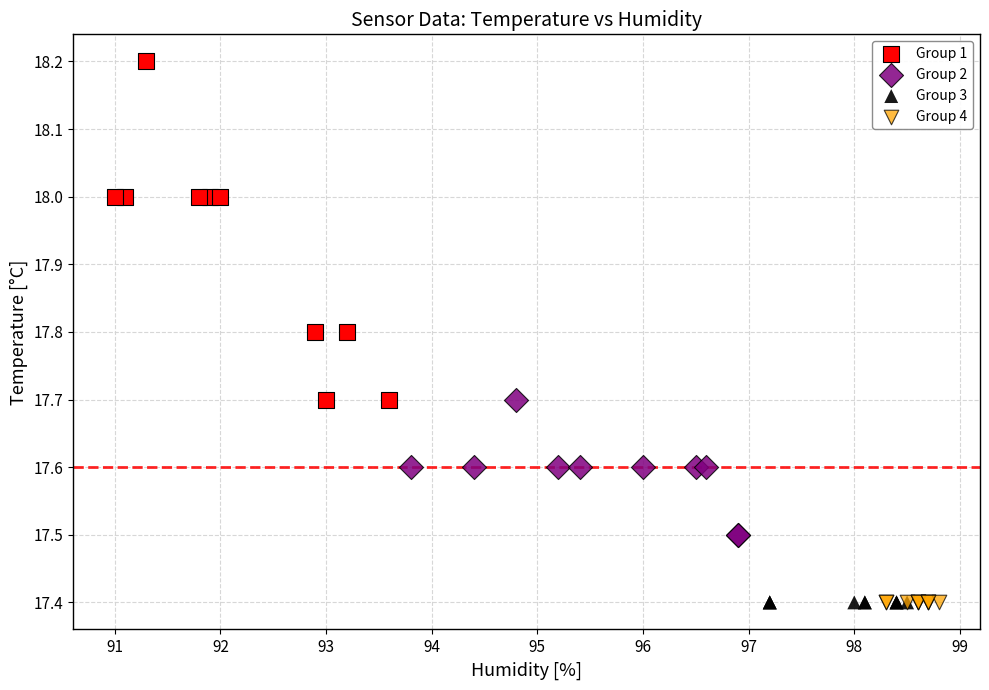

Which series contains the highest Y value?

Group 1